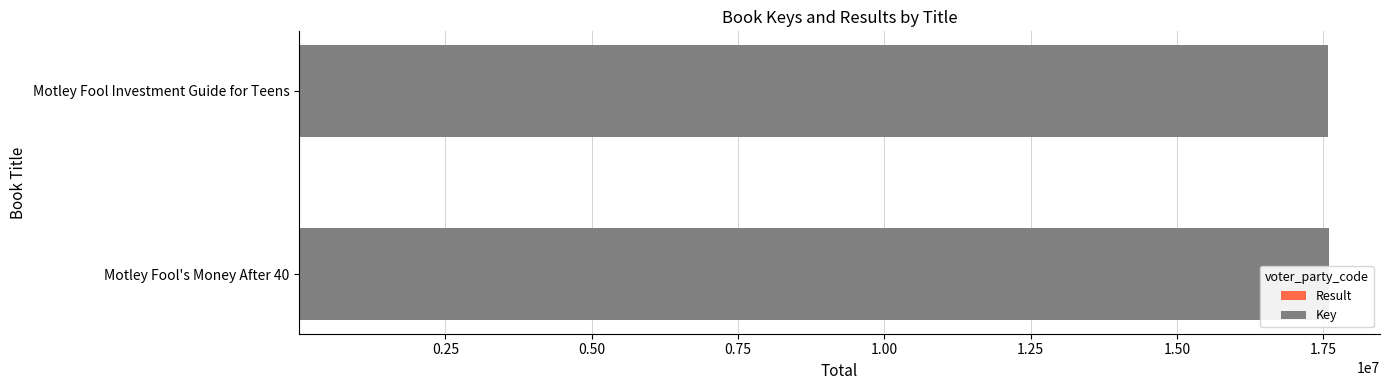

What is the sum of all Key values?

35177723